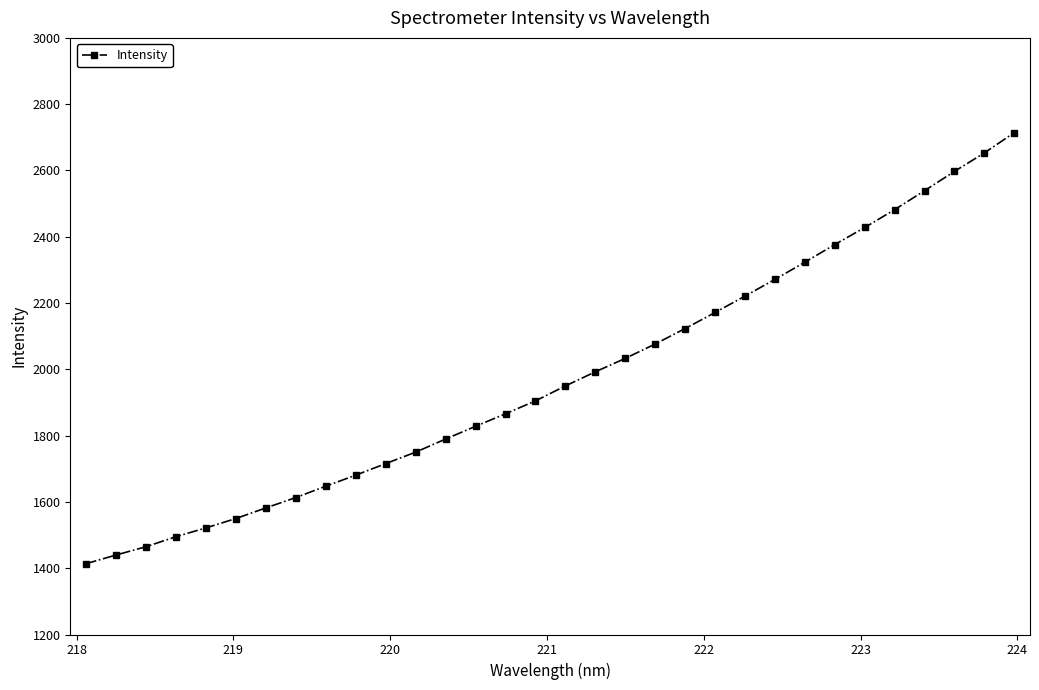

How many lines are shown in the chart?

1